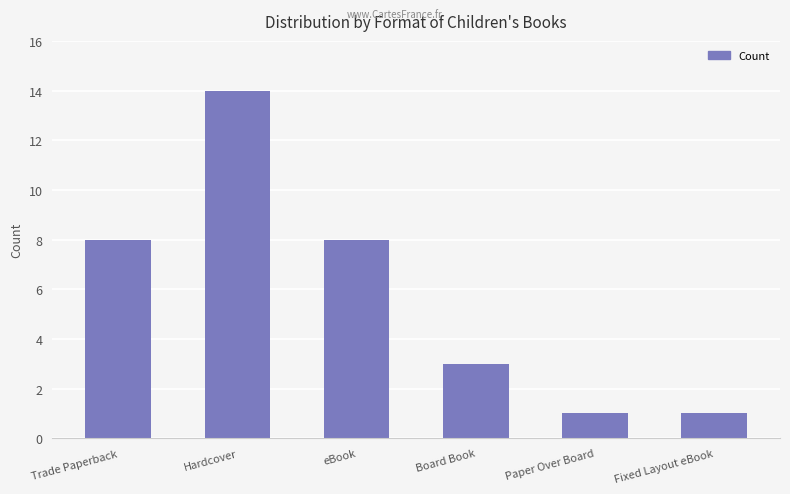

What is the greatest value displayed?

14